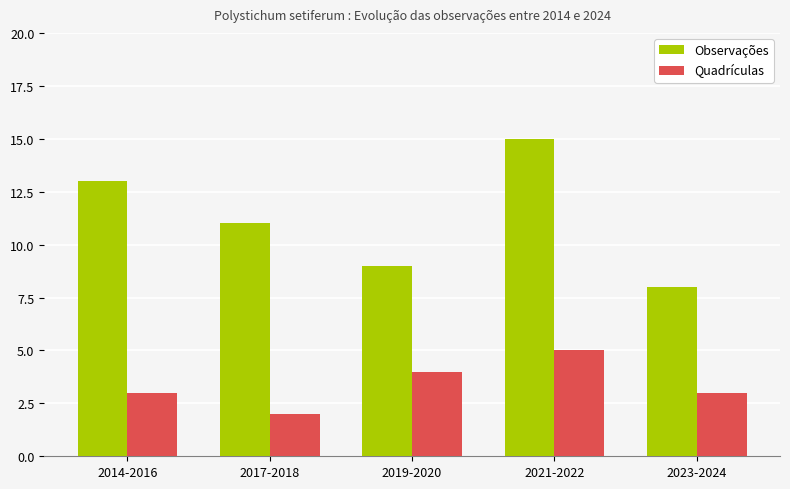

Which series changed the most between 2014-2016 and 2023-2024?

Observações